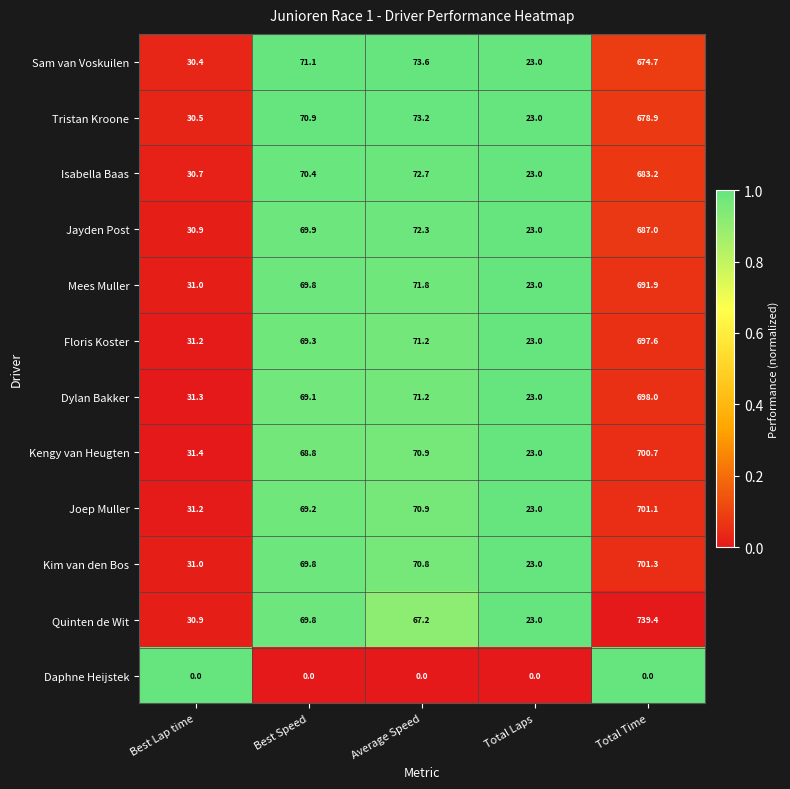

List the series in order of their peak value, highest first.

Quinten de Wit, Kim van den Bos, Joep Muller, Kengy van Heugten, Dylan Bakker, Floris Koster, Mees Muller, Jayden Post, Isabella Baas, Tristan Kroone, Sam van Voskuilen, Daphne Heijstek